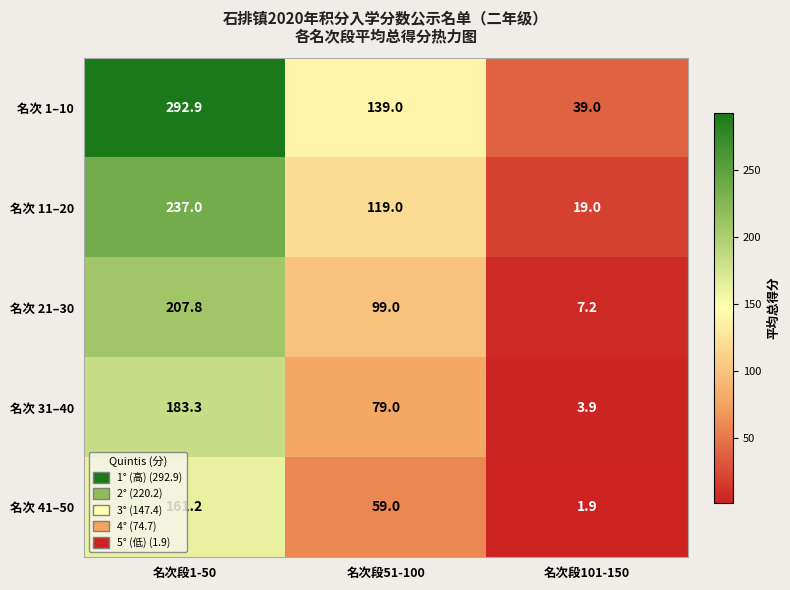

The 名次 11–20 series shows 19.0 at 名次段101-150. True or false?

True